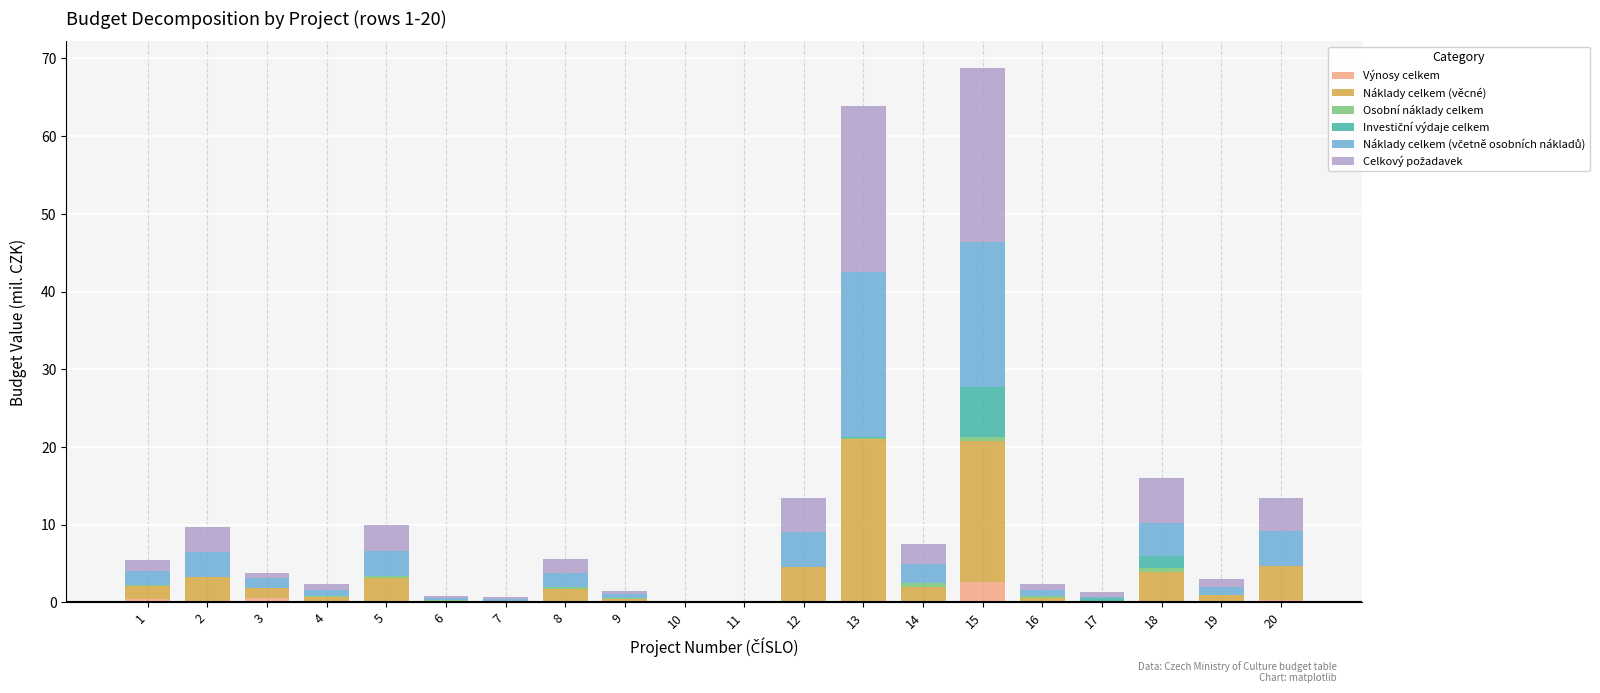

Are the bars horizontal?

No